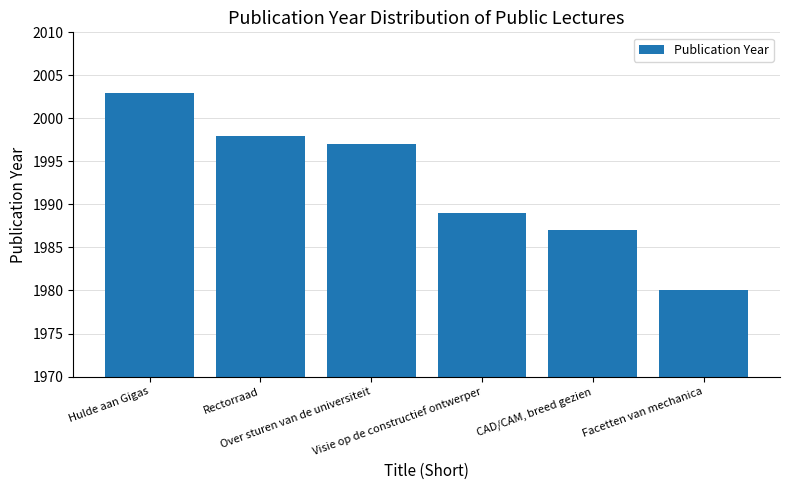

True or false: the data shows 2673 at Over sturen van de universiteit.

False